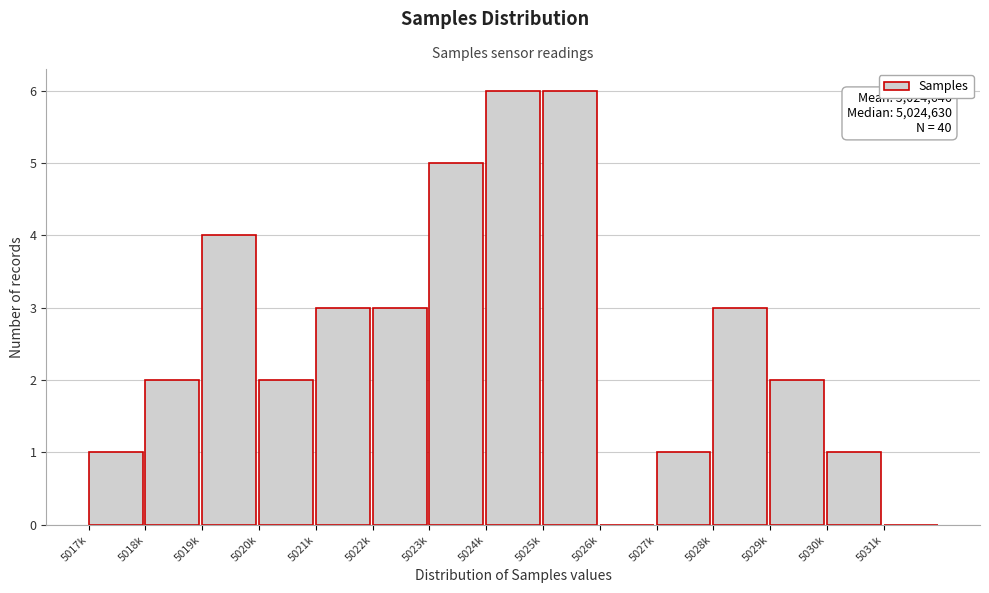

Reading left to right, extract all data points from this chart.

5017k=1	5018k=2	5019k=4	5020k=2	5021k=3	5022k=3	5023k=5	5024k=6	5025k=6	5026k=0	5027k=1	5028k=3	5029k=2	5030k=1	5031k=0